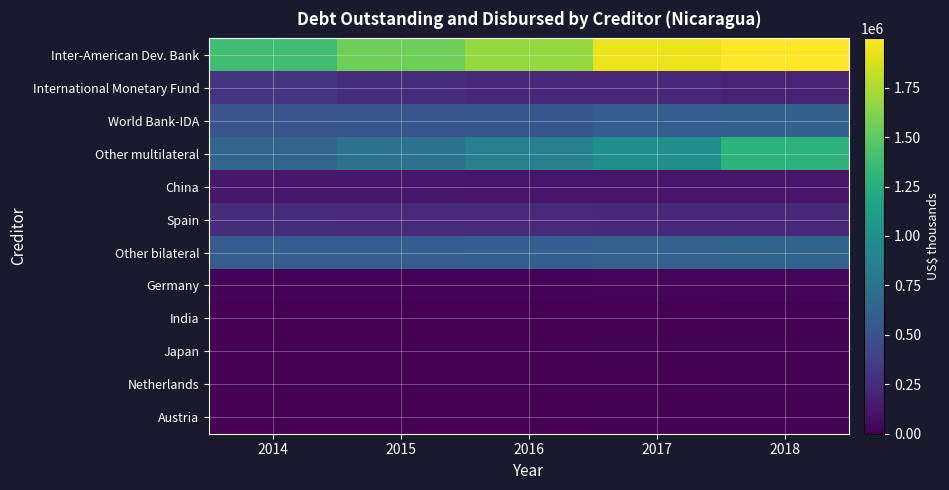

Rank the series at 2014 from lowest to highest value.

India, Japan, Netherlands, Austria, Germany, China, Spain, International Monetary Fund, World Bank-IDA, Other bilateral, Other multilateral, Inter-American Dev. Bank